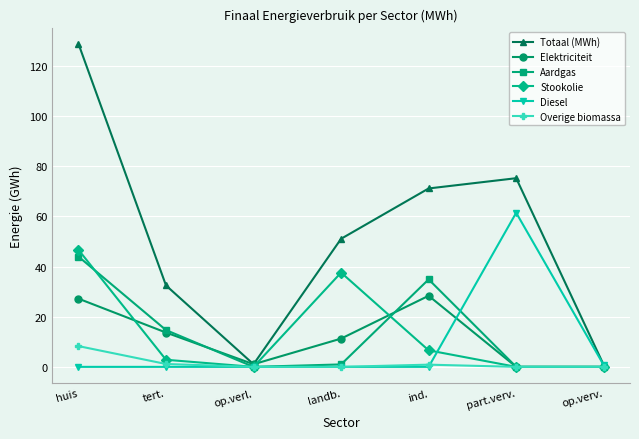

Where is Aardgas nearest to the value 21?

tert.